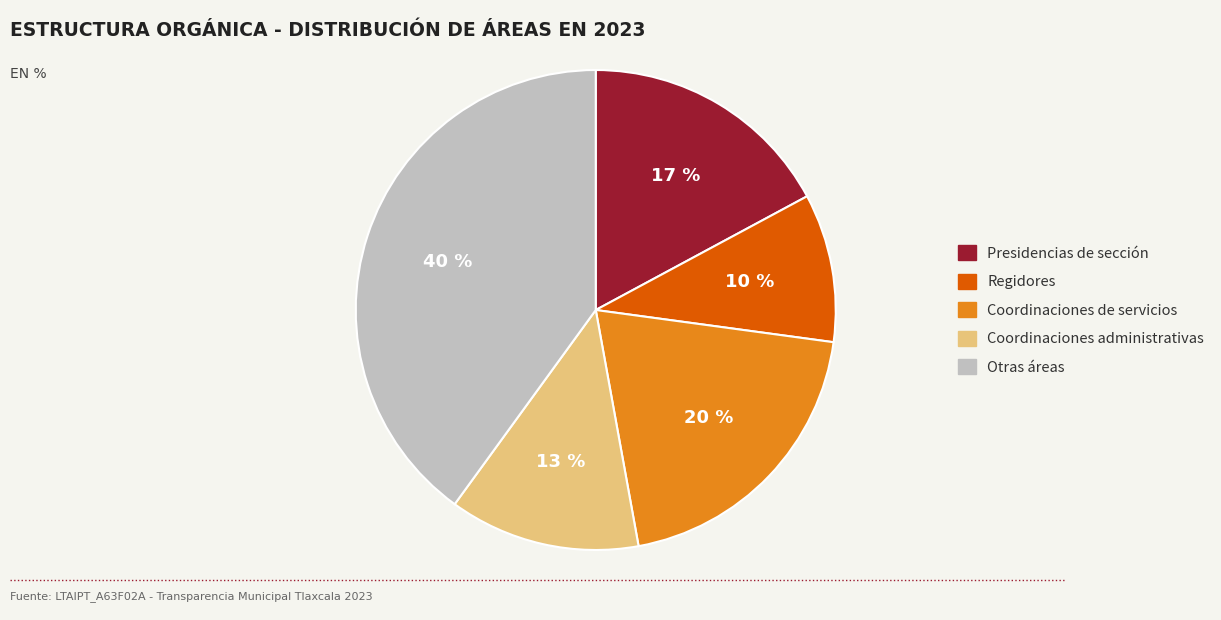

Rank the categories by value from lowest to highest.

Regidores, Coordinaciones administrativas, Presidencias de sección, Coordinaciones de servicios, Otras áreas